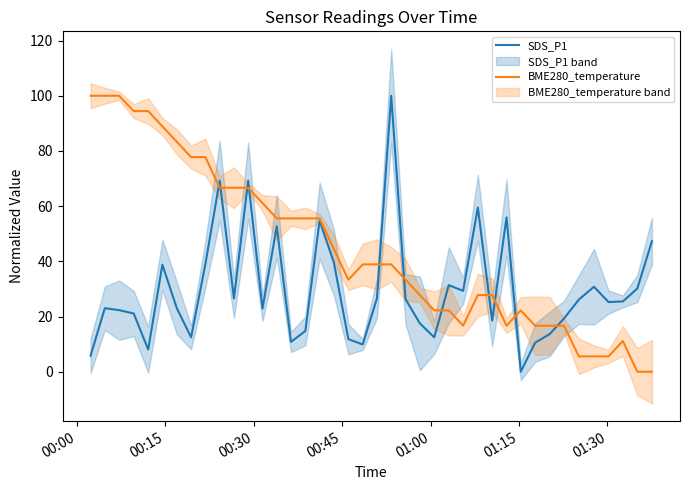

At how many categories does at least one series exceed 27?

32